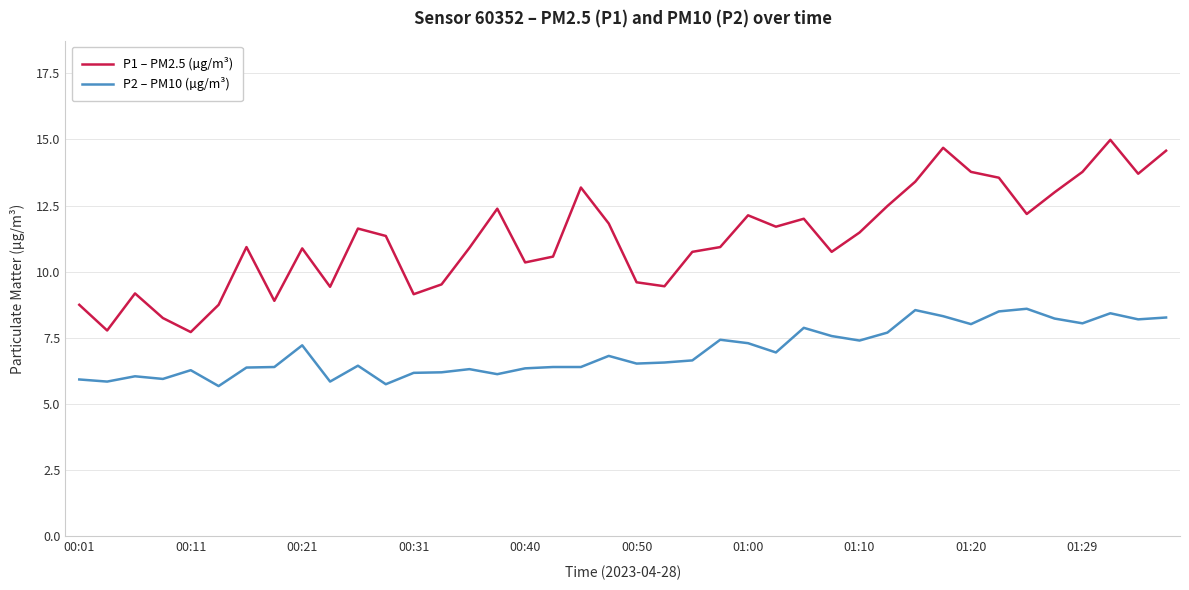

True or false: P2 – PM10 (µg/m³) and P1 – PM2.5 (µg/m³) intersect in this chart.

False